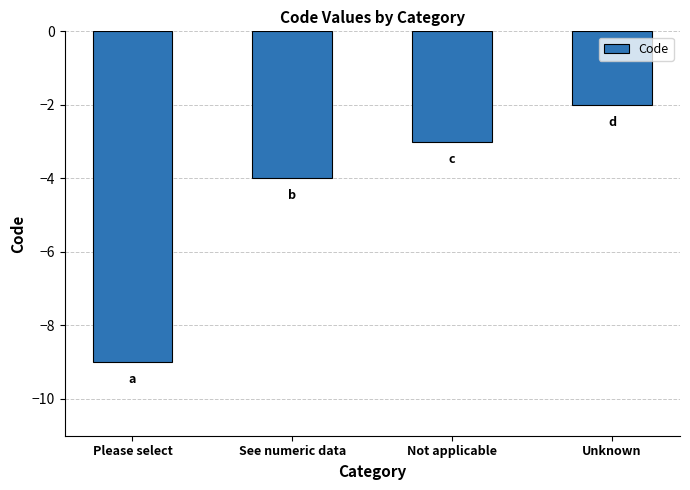

Reading left to right, transcribe all the data shown in this chart.

Please select=-9	See numeric data=-4	Not applicable=-3	Unknown=-2